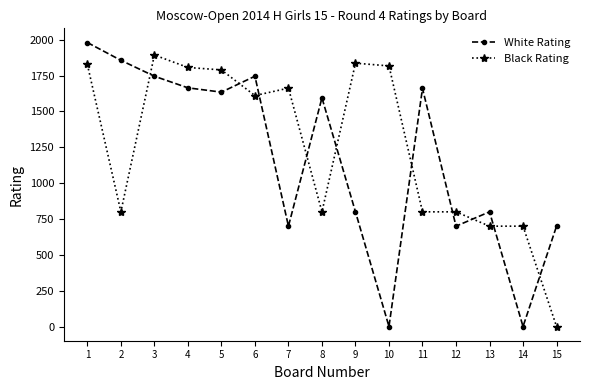

The White Rating series shows 1269 at 10. True or false?

False